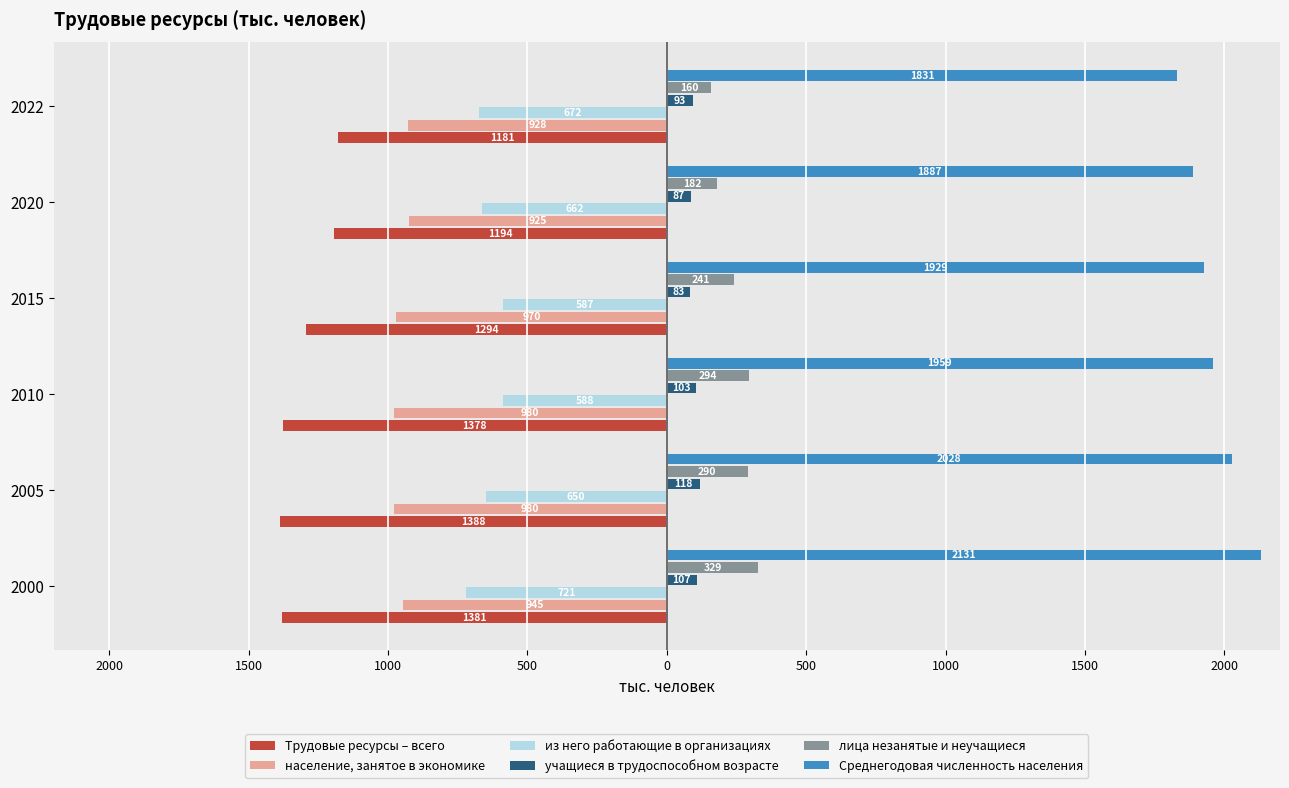

What is the value of the из него работающие в организациях bar at the 1st from the left?

-721.4